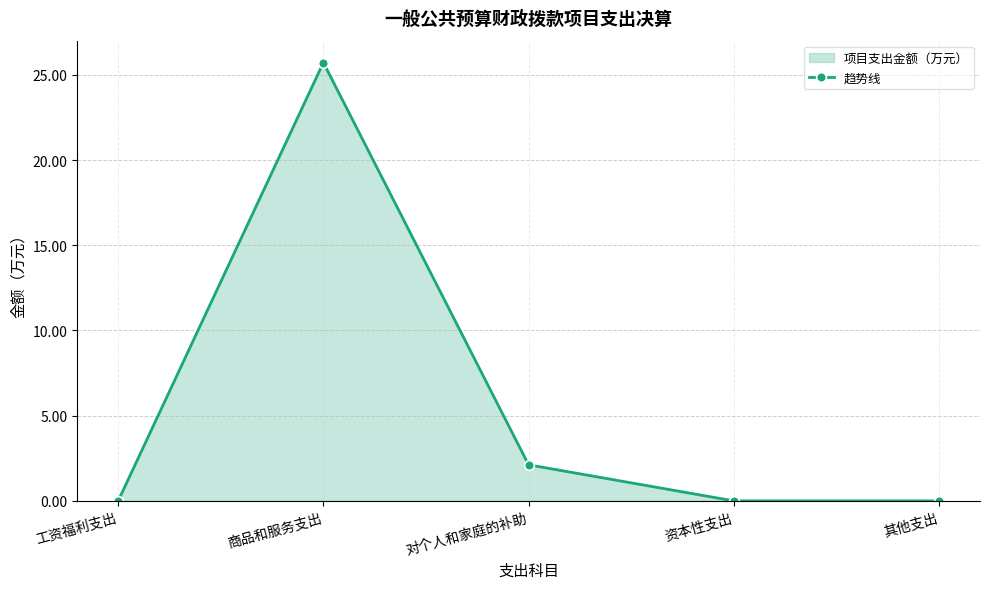

What is the label of the 5th point from the left?

其他支出